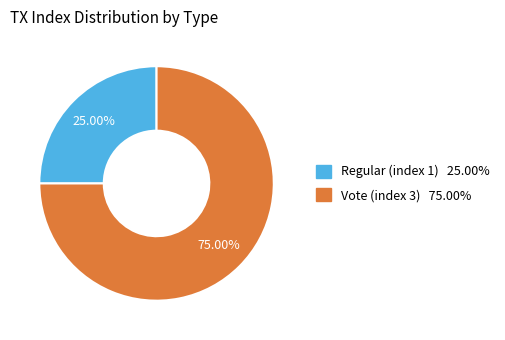

The Vote (index 3) slice represents 75% of the pie. True or false?

True